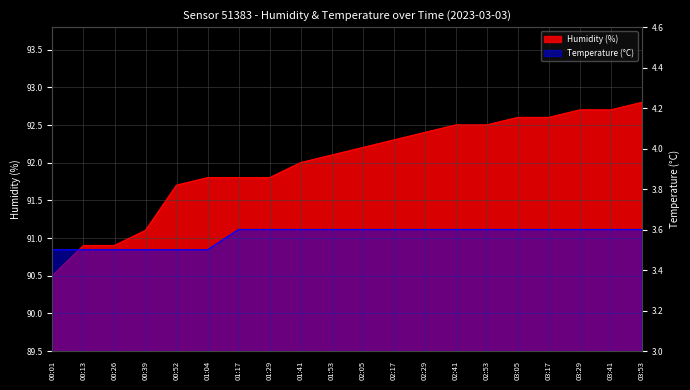

Reading right to left, what are all the values shown in this chart?

humidity: 92.8	92.7	92.7	92.6	92.6	92.5	92.5	92.4	92.3	92.2	92.1	92.0	91.8	91.8	91.8	91.7	91.1	90.9	90.9	90.5
temperature: 3.6	3.6	3.6	3.6	3.6	3.6	3.6	3.6	3.6	3.6	3.6	3.6	3.6	3.6	3.5	3.5	3.5	3.5	3.5	3.5